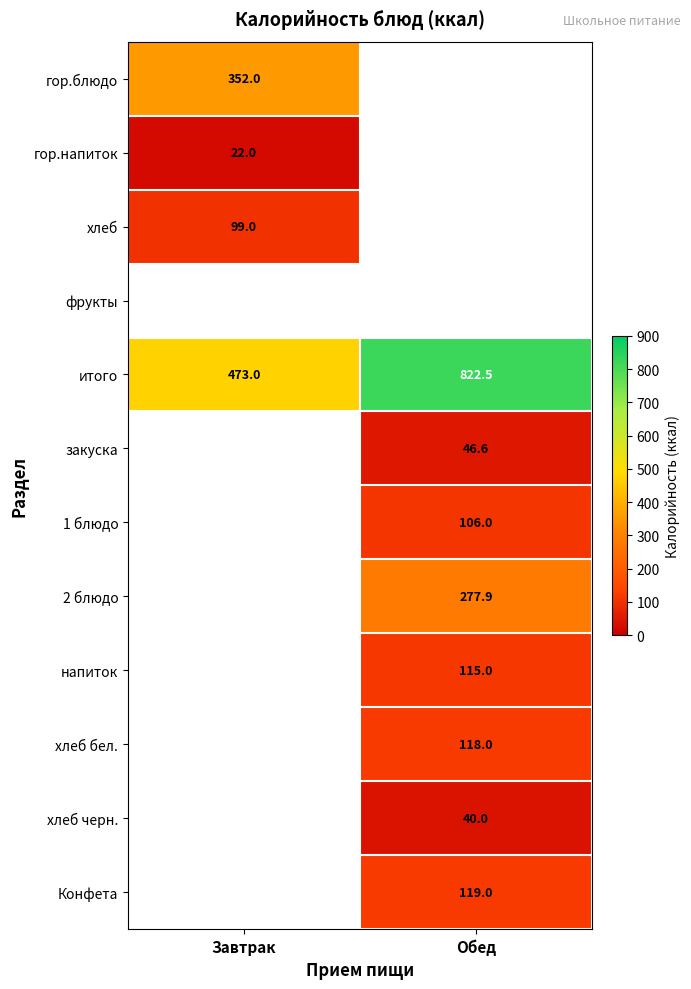

True or false: хлеб черн. has a value of 40.0 at Обед.

True